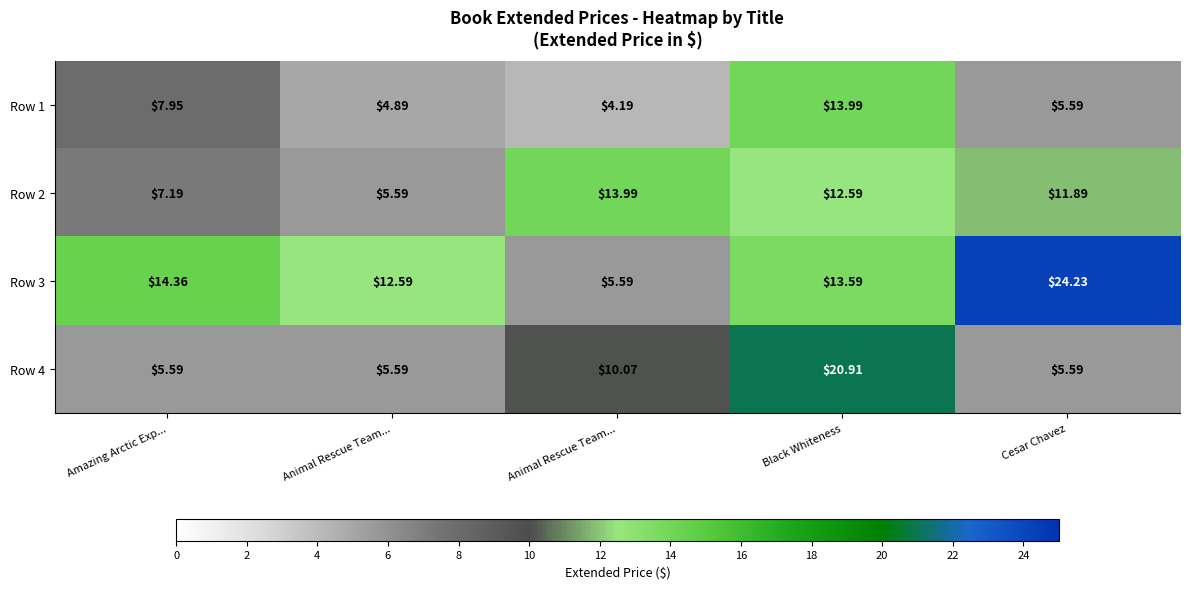

Count the number of data series in this chart.

4